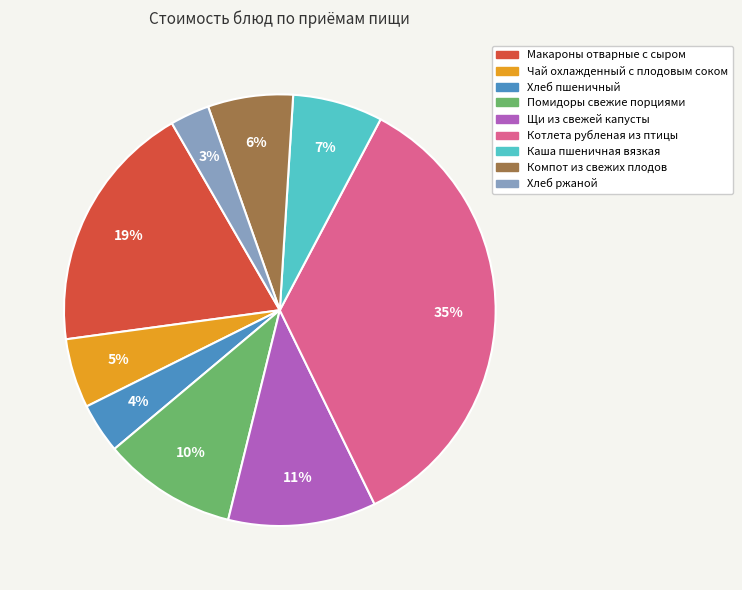

To the nearest percent, what is the difference between the largest and smallest slice percentages?

32%